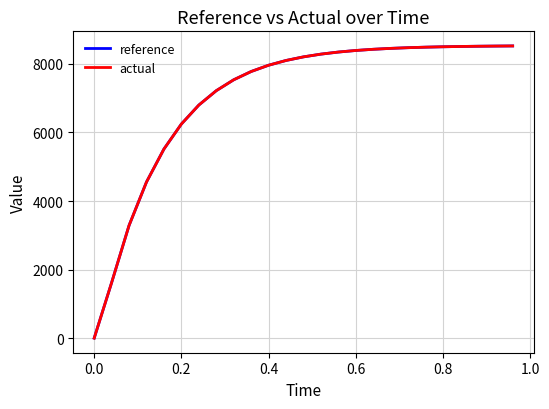

What is the maximum value for actual?

8525.5